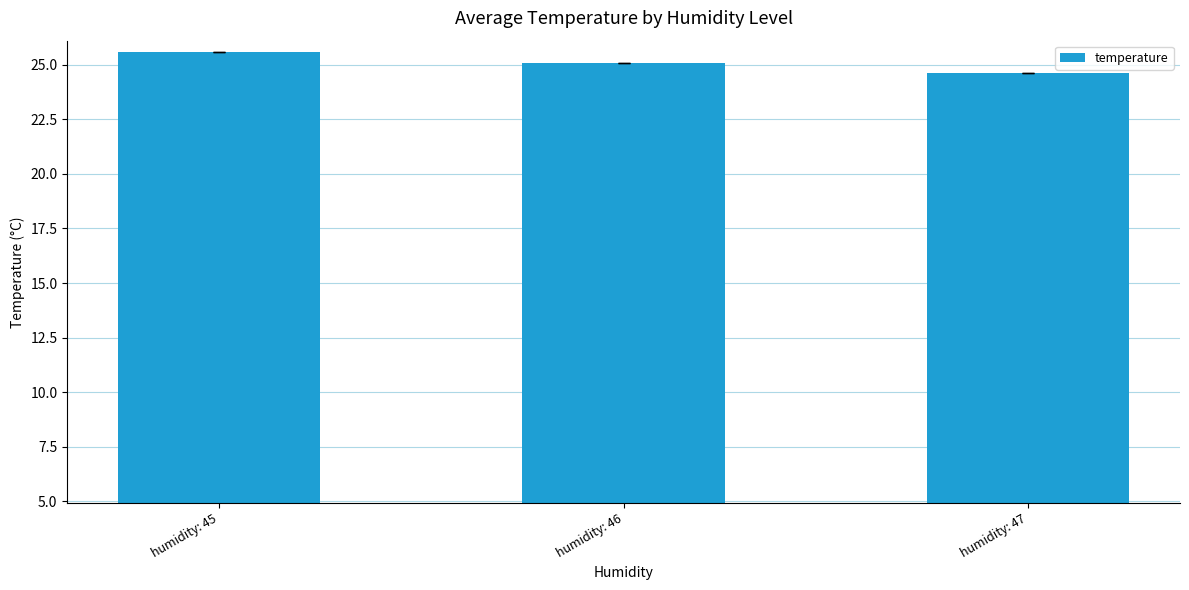

How many bars are there in total?

3